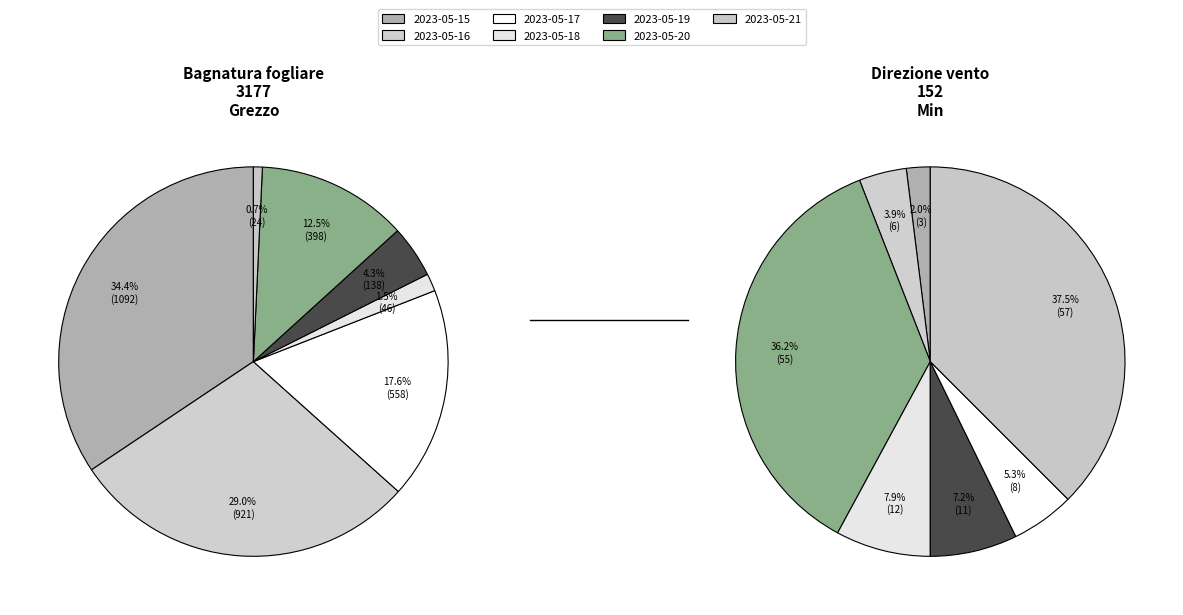

Do 2023-05-20 and 2023-05-16 together represent more than half of the pie?

No